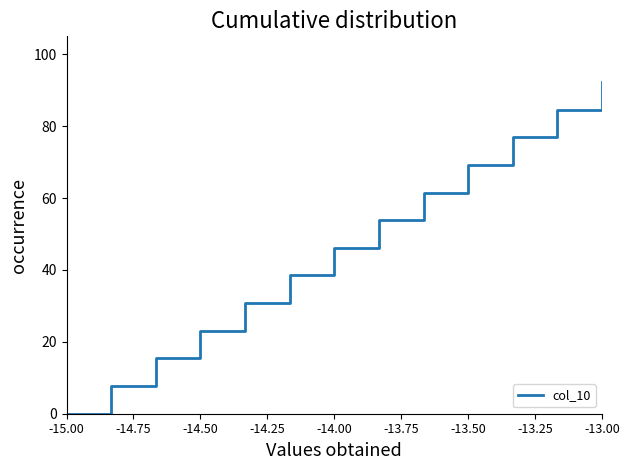

Reading left to right, transcribe all the data shown in this chart.

0.0	7.7	15.4	23.1	30.8	38.5	46.2	53.8	61.5	69.2	76.9	84.6	92.3